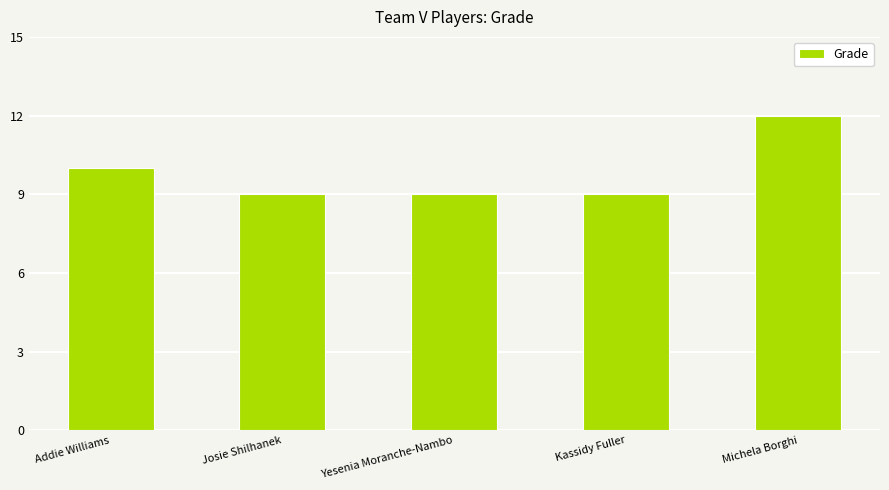

What is the label of the 4th bar from the right?

Josie Shilhanek